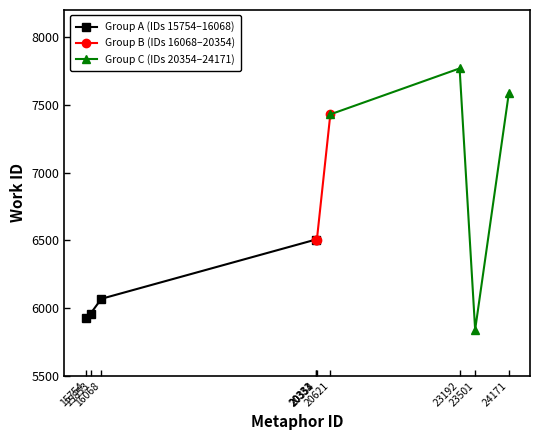

What is the minimum value for Group C (IDs 20354–24171)?

5841